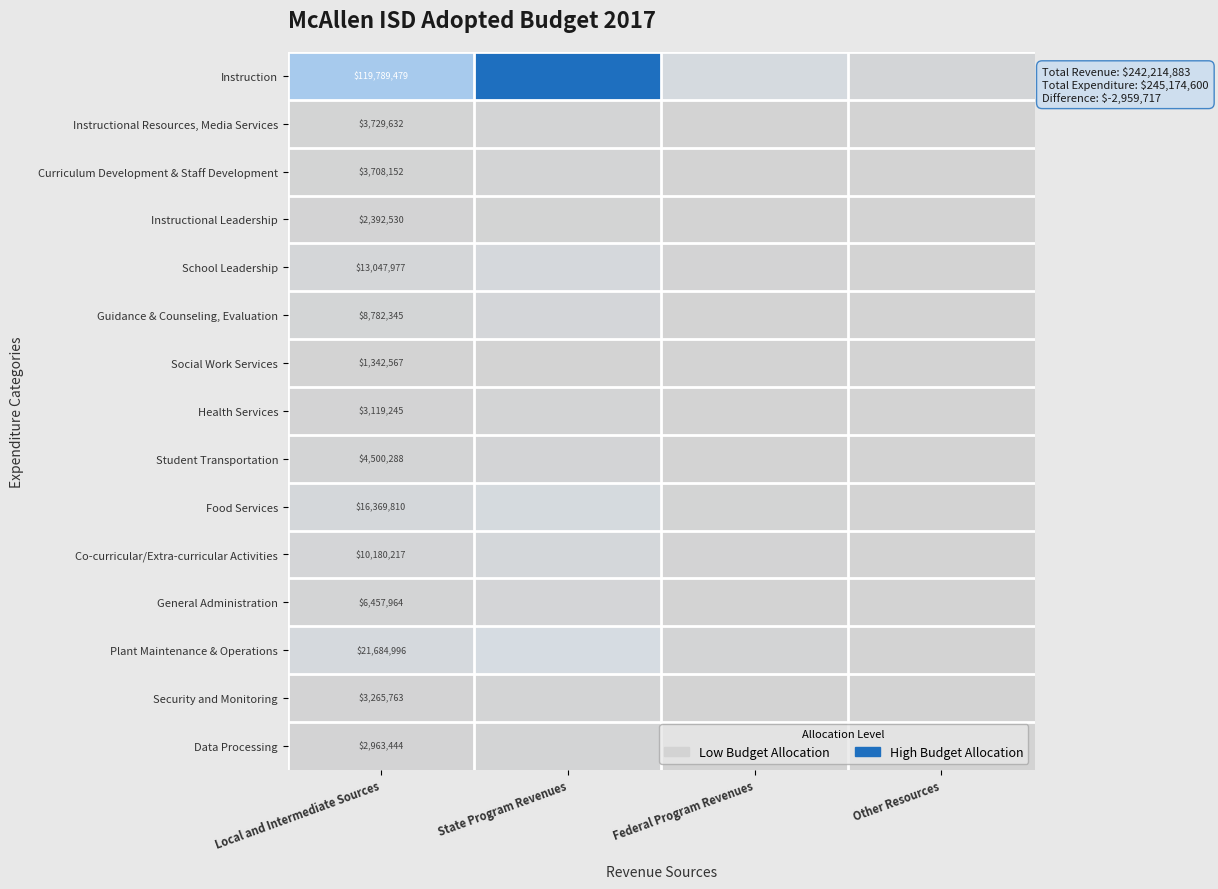

At Local and Intermediate Sources, list the series in order from smallest to largest.

Social Work Services, Instructional Leadership, Data Processing, Health Services, Security and Monitoring, Curriculum Development & Staff Development, Instructional Resources, Media Services, Student Transportation, General Administration, Guidance & Counseling, Evaluation, Co-curricular/Extra-curricular Activities, School Leadership, Food Services, Plant Maintenance & Operations, Instruction